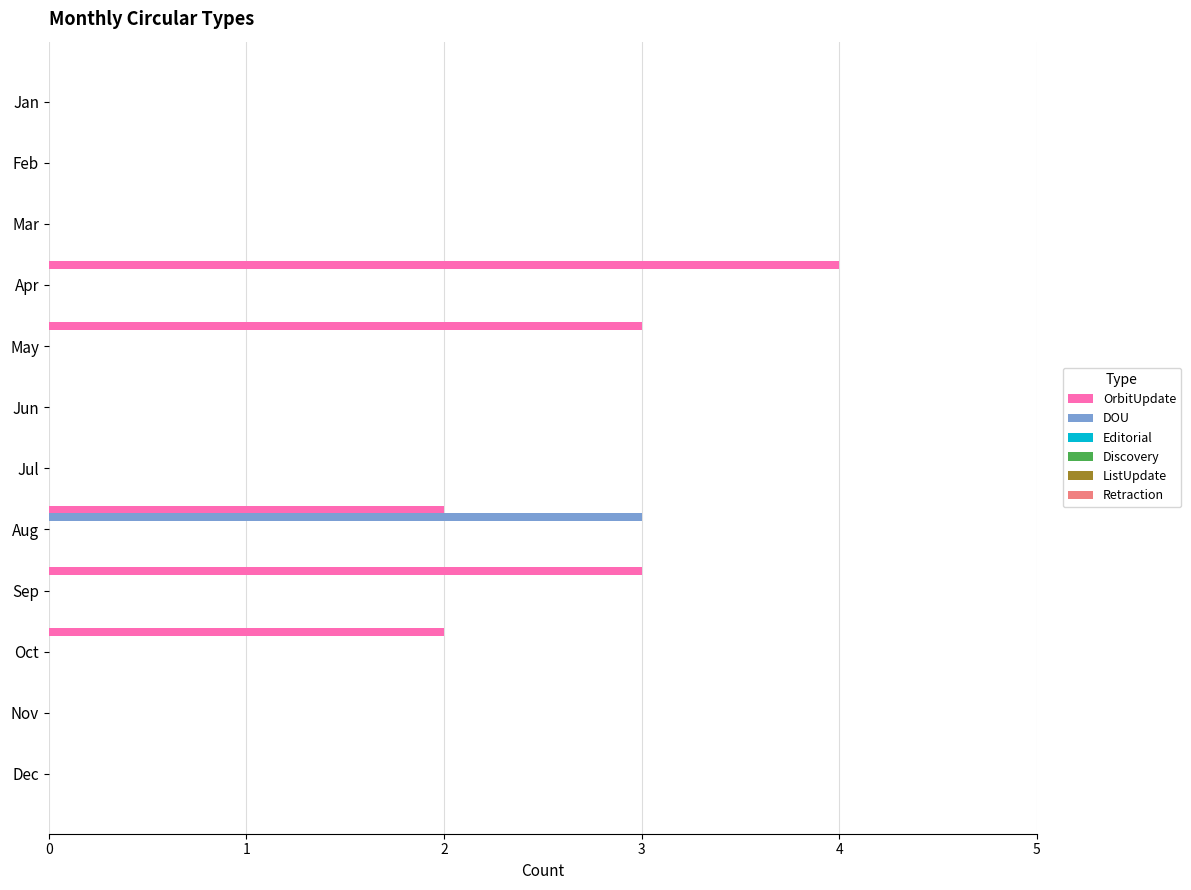

How many DOU values are between 0 and 1?

11